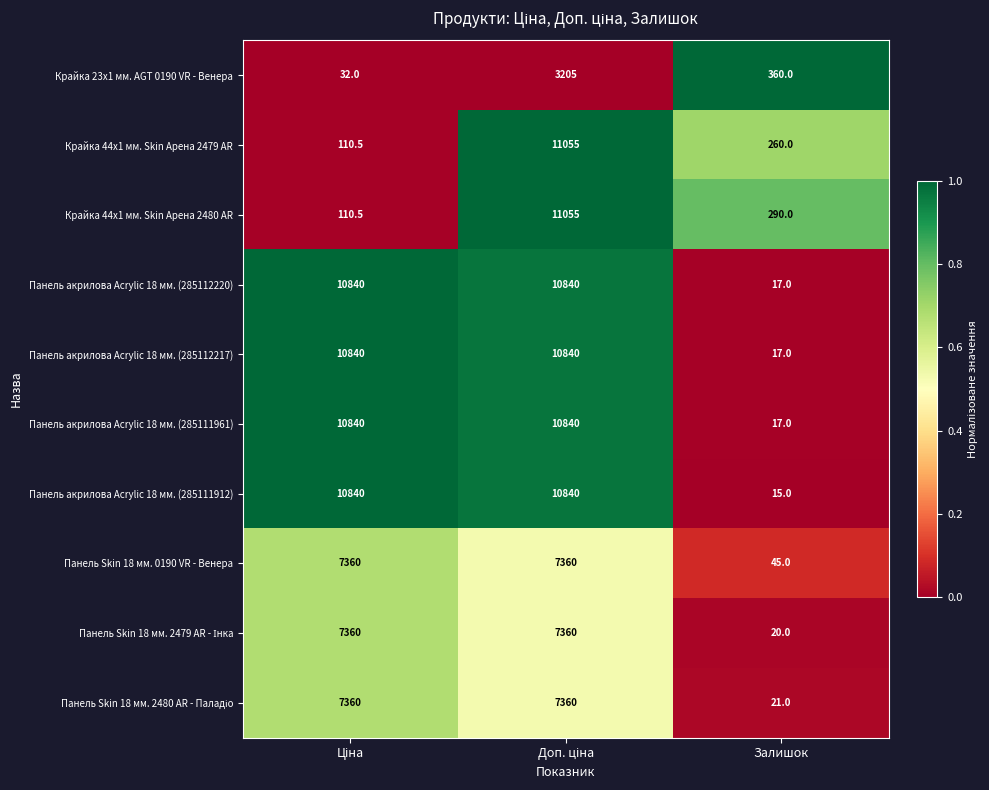

True or false: Крайка 44x1 мм. Skin Арена 2479 AR has a value of 148.7 at Залишок.

False